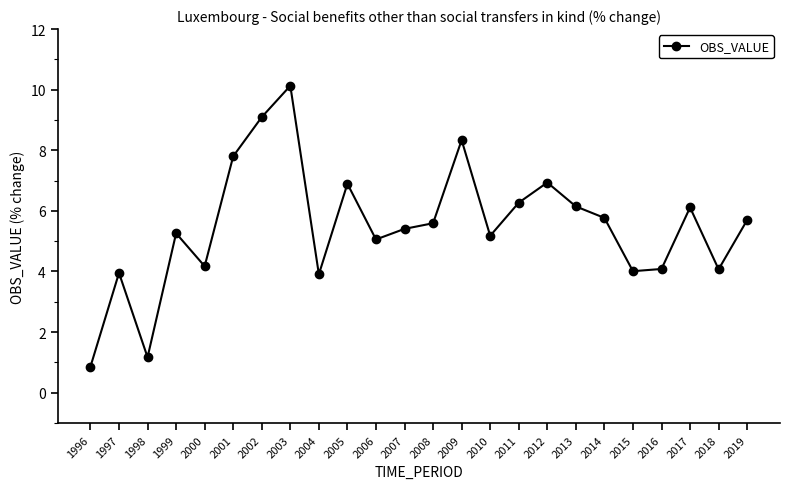

What is the average value?

5.5